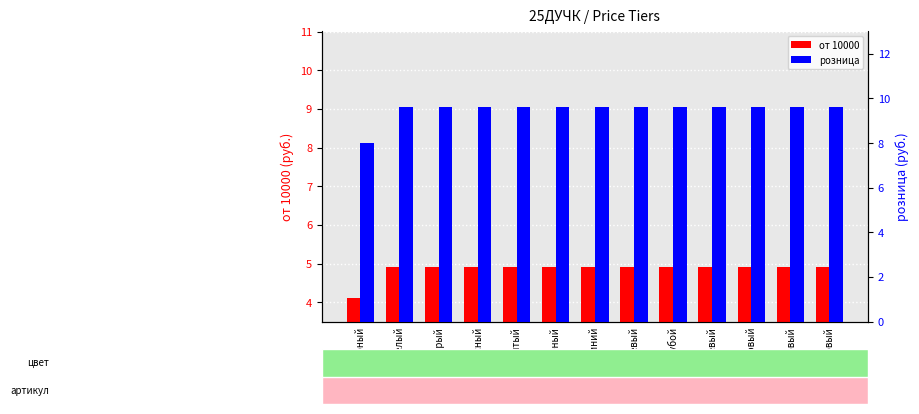

Where is от 10000 nearest to the value 4?

черный